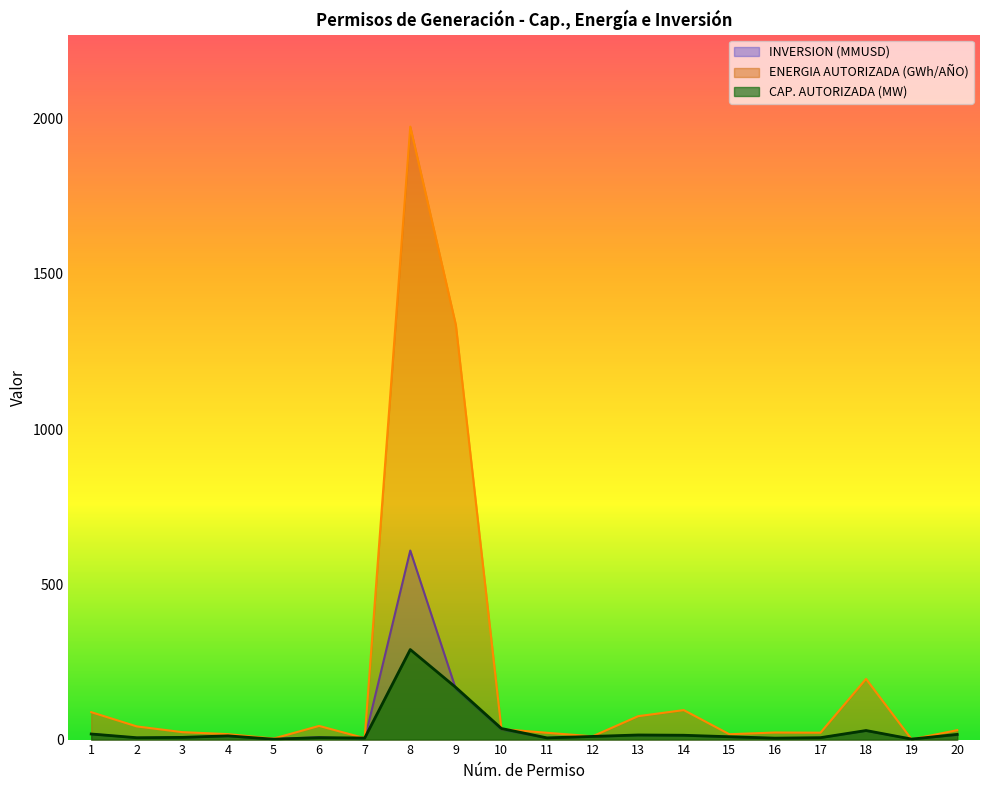

In CAP. AUTORIZADA (MW), how many points are lower than both neighbors (excluding endpoints)?

6